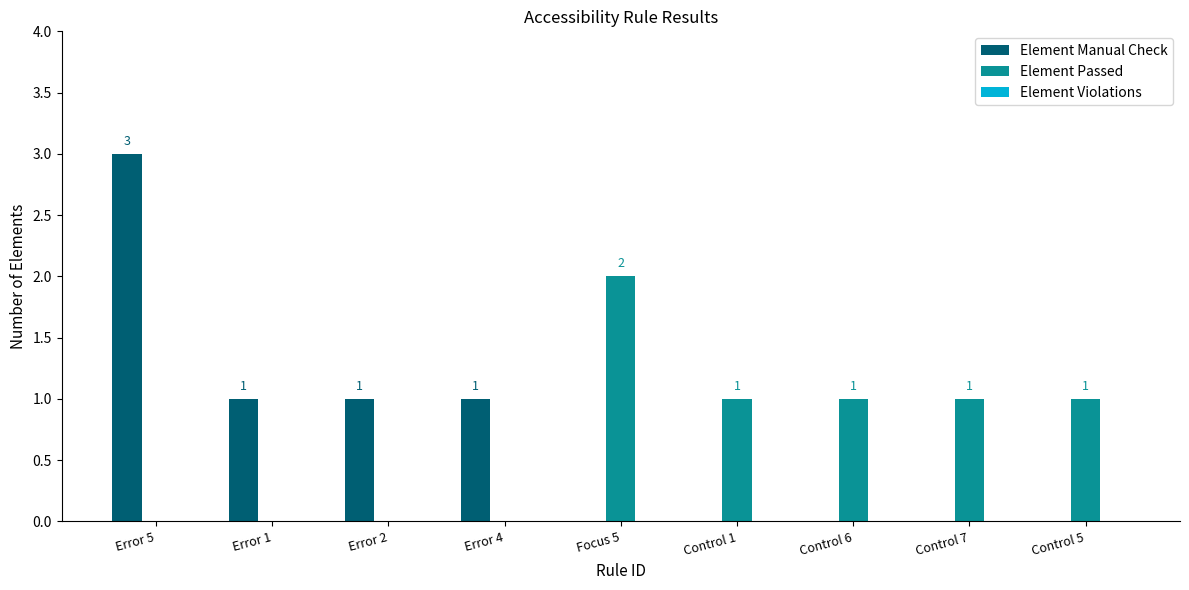

The Element Passed series shows 0 at Control 1. True or false?

False